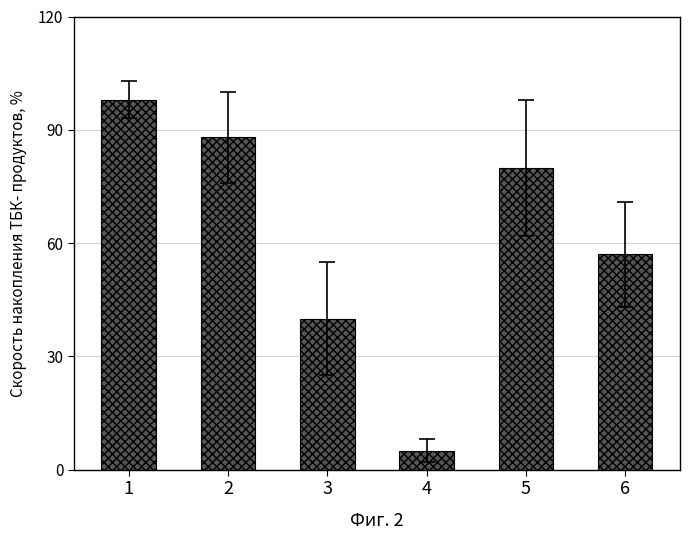

The value at 3 is 16. True or false?

False